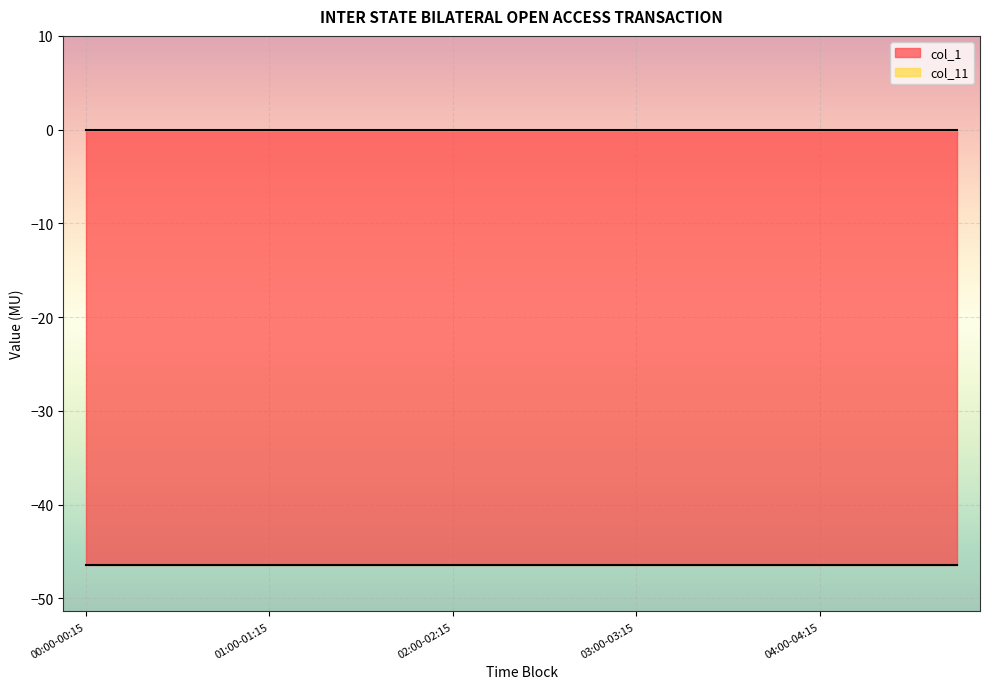

What position from the left is 02:15-02:30?

10